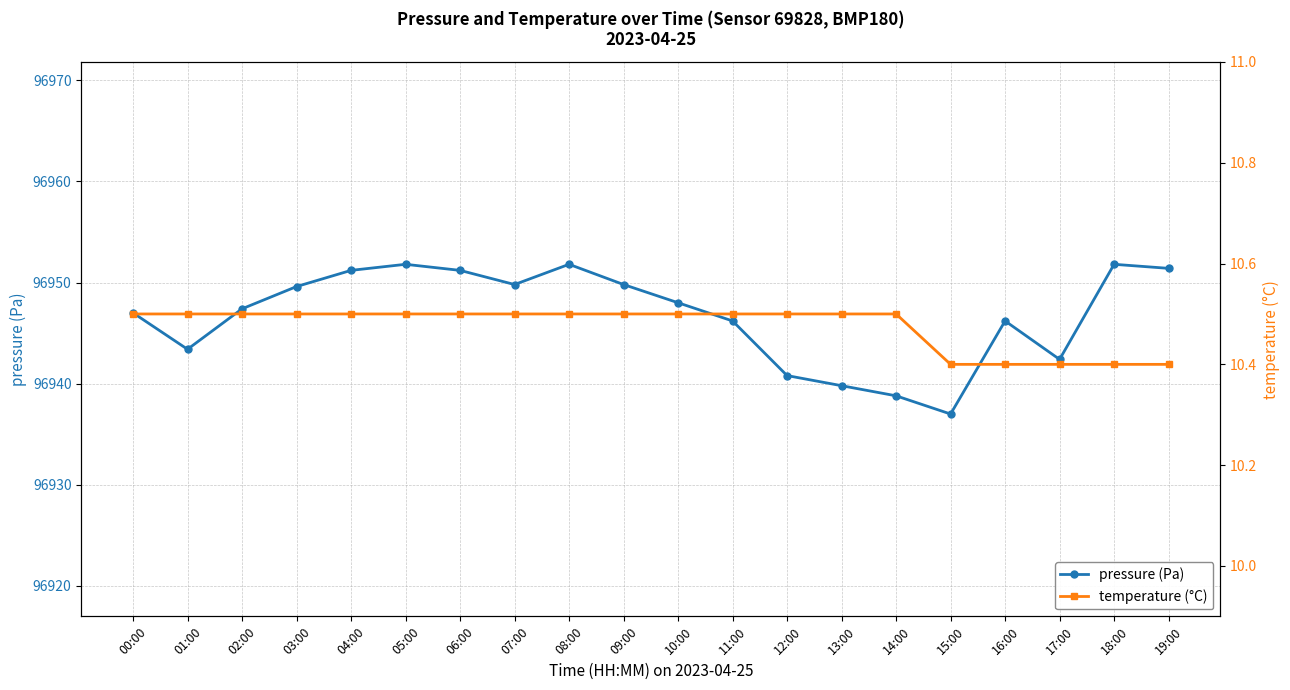

How many data points in pressure (Pa) are above 96948?

9